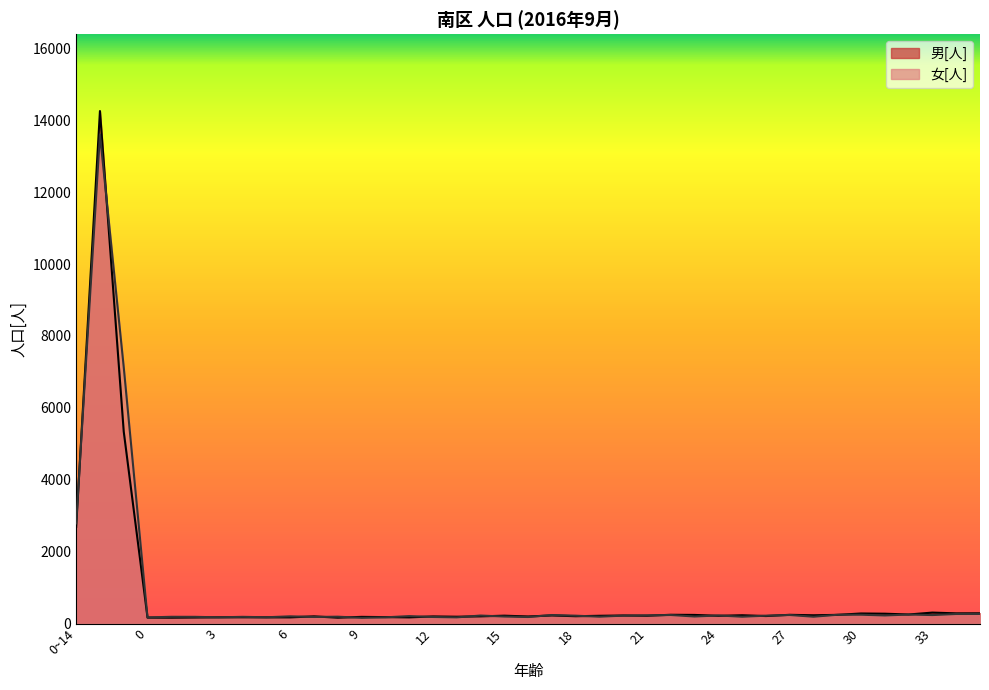

Rank the series by their maximum value, from lowest to highest.

女[人], 男[人]